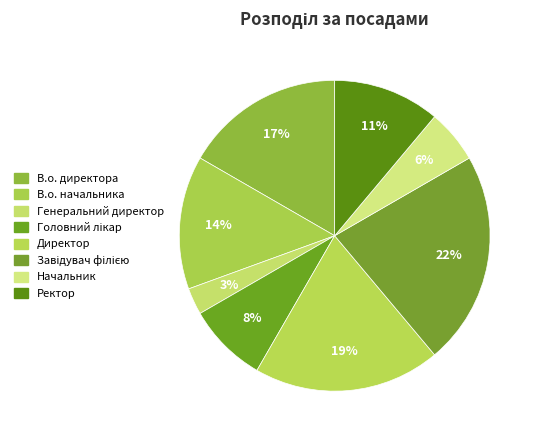

What portion of the pie excludes Начальник?

94.4%